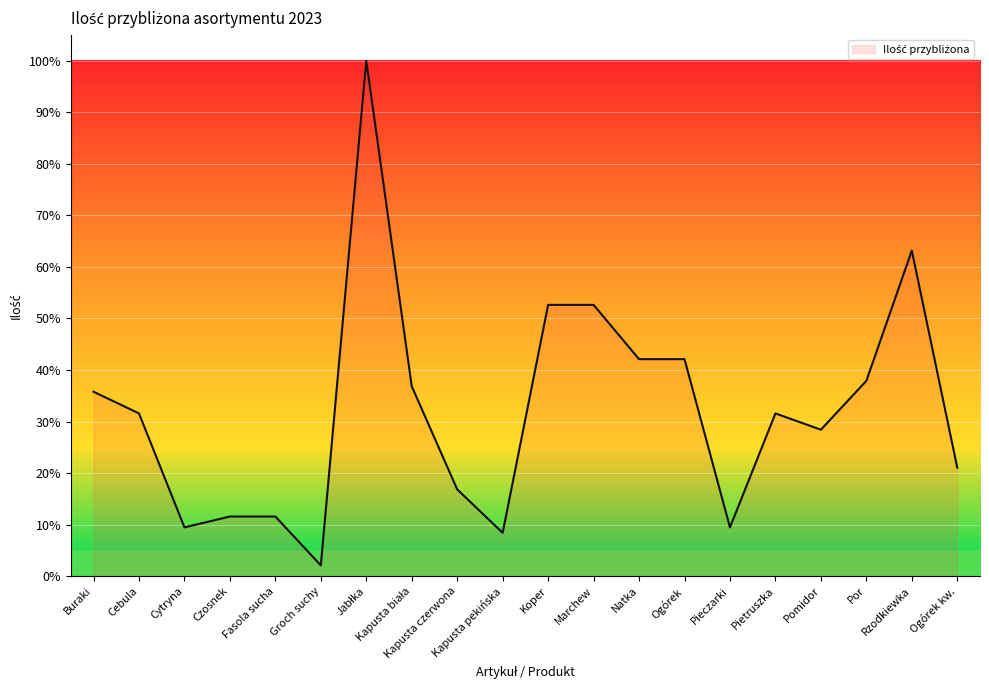

What is the difference between the maximum and second lowest values?

91.6